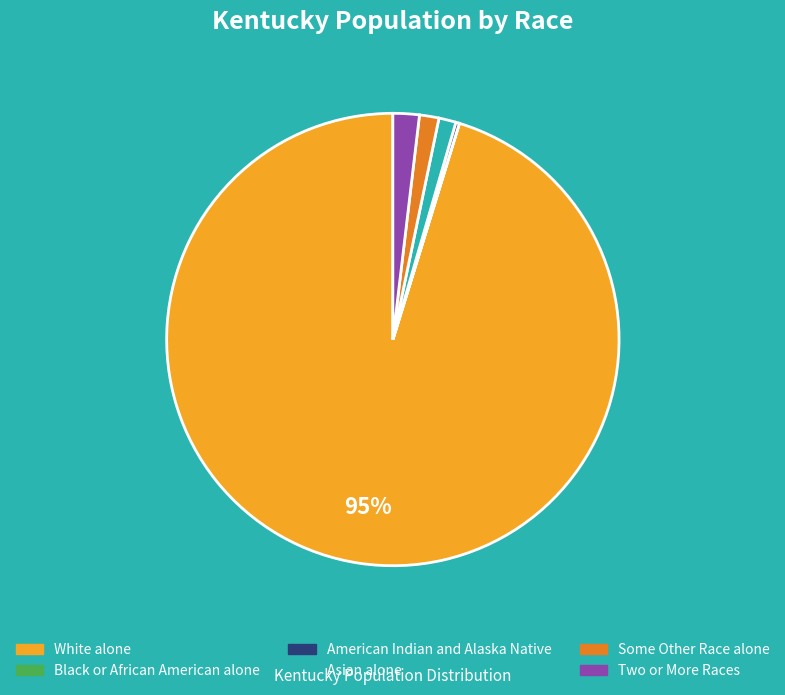

What is the largest slice in the pie chart?

White alone